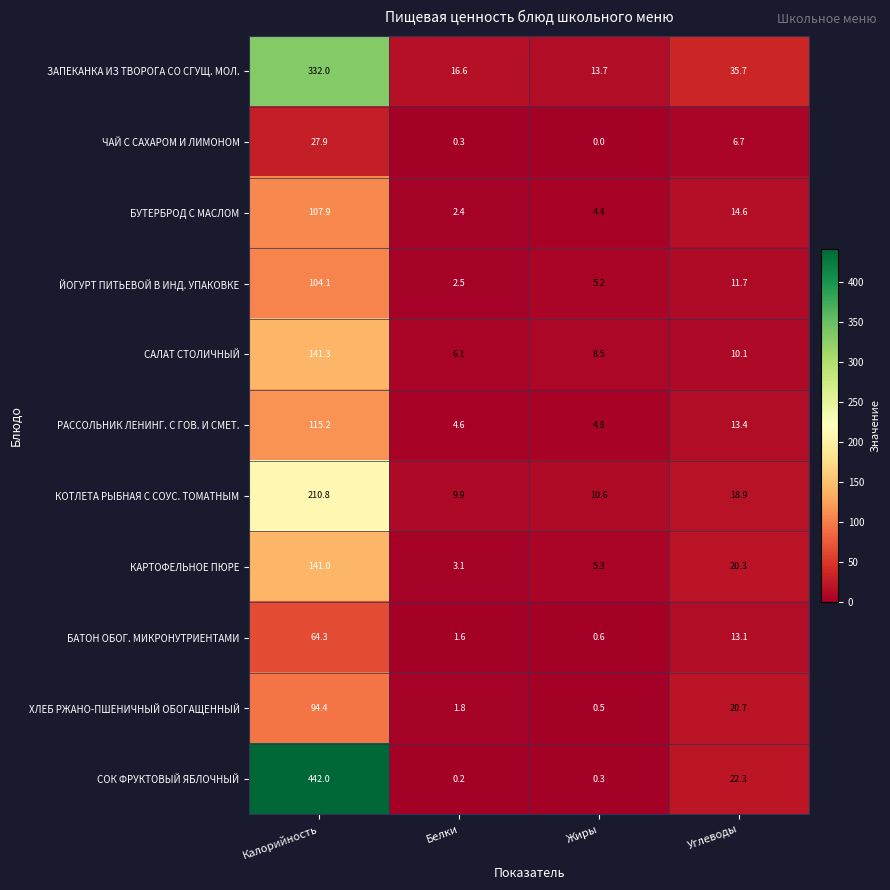

Which series changed the most between Калорийность and Жиры?

СОК ФРУКТОВЫЙ ЯБЛОЧНЫЙ